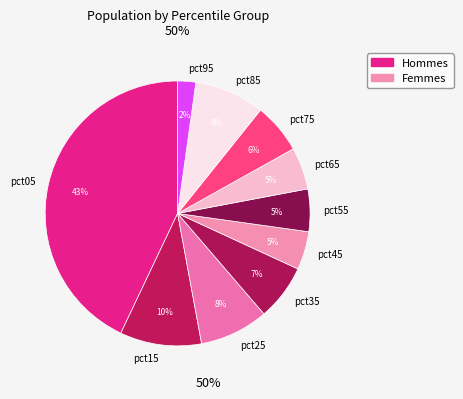

Do pct15 and pct35 together represent more than half of the pie?

No